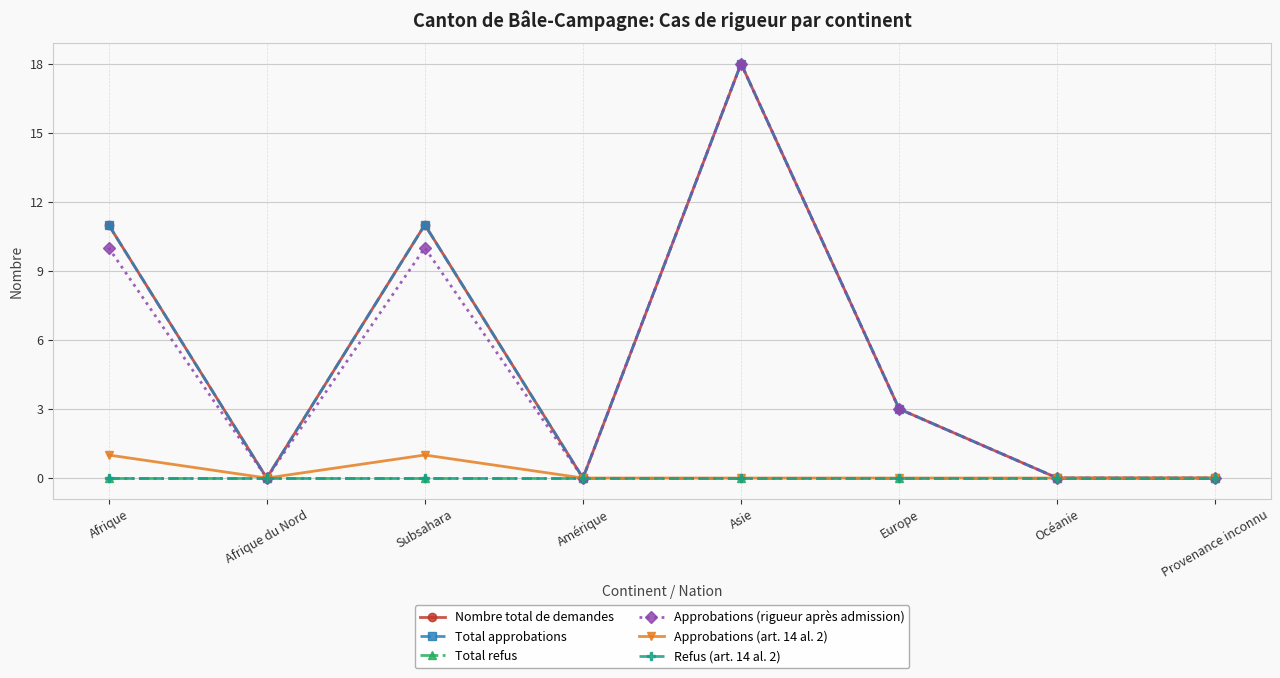

Reading left to right, what are all the values shown in this chart?

Nombre total de demandes: Afrique=11	Afrique du Nord=0	Subsahara=11	Amérique=0	Asie=18	Europe=3	Océanie=0	Provenance inconnu=0
Total approbations: Afrique=11	Afrique du Nord=0	Subsahara=11	Amérique=0	Asie=18	Europe=3	Océanie=0	Provenance inconnu=0
Total refus: Afrique=0	Afrique du Nord=0	Subsahara=0	Amérique=0	Asie=0	Europe=0	Océanie=0	Provenance inconnu=0
Approbations (rigueur après admission): Afrique=10	Afrique du Nord=0	Subsahara=10	Amérique=0	Asie=18	Europe=3	Océanie=0	Provenance inconnu=0
Approbations (art. 14 al. 2): Afrique=1	Afrique du Nord=0	Subsahara=1	Amérique=0	Asie=0	Europe=0	Océanie=0	Provenance inconnu=0
Refus (art. 14 al. 2): Afrique=0	Afrique du Nord=0	Subsahara=0	Amérique=0	Asie=0	Europe=0	Océanie=0	Provenance inconnu=0